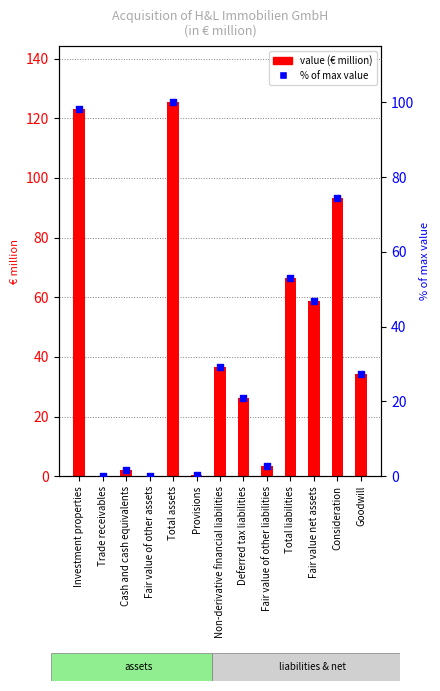

Which series has the largest Y range (max minus min)?

value (€ million)